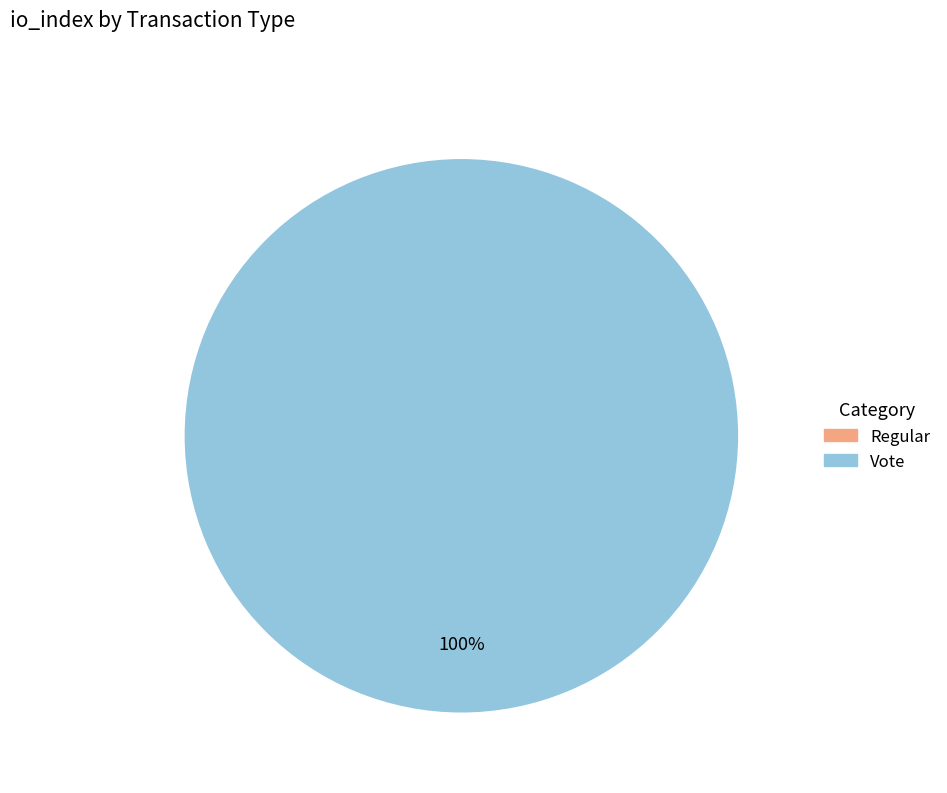

Is Vote (io_index=2) the majority of the pie?

Yes